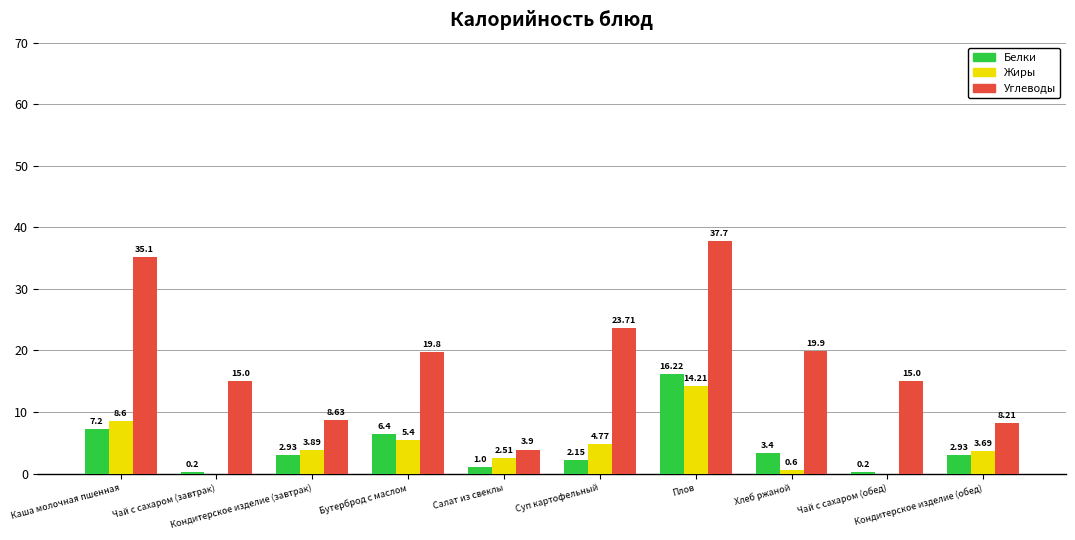

Which series has the largest total across all categories?

Углеводы